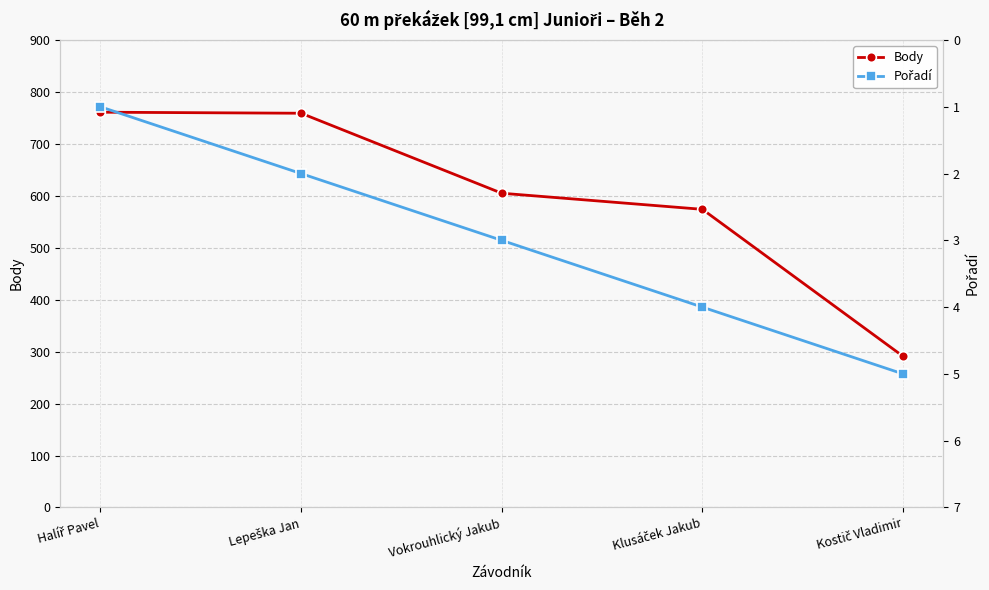

What is the spread (max minus min) of values at Klusáček Jakub?

570